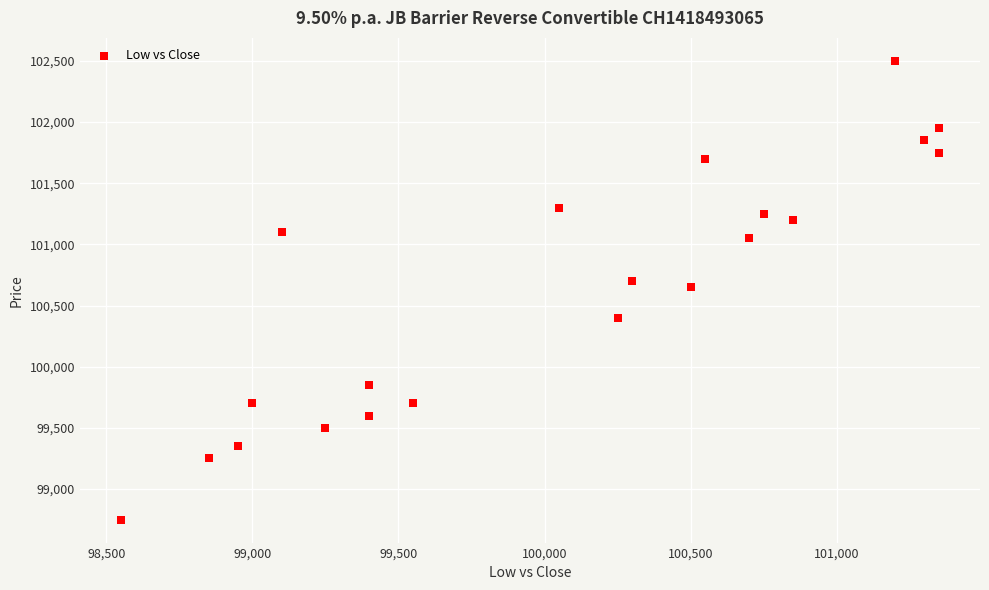

What is the range of Y values (max minus min)?

3750